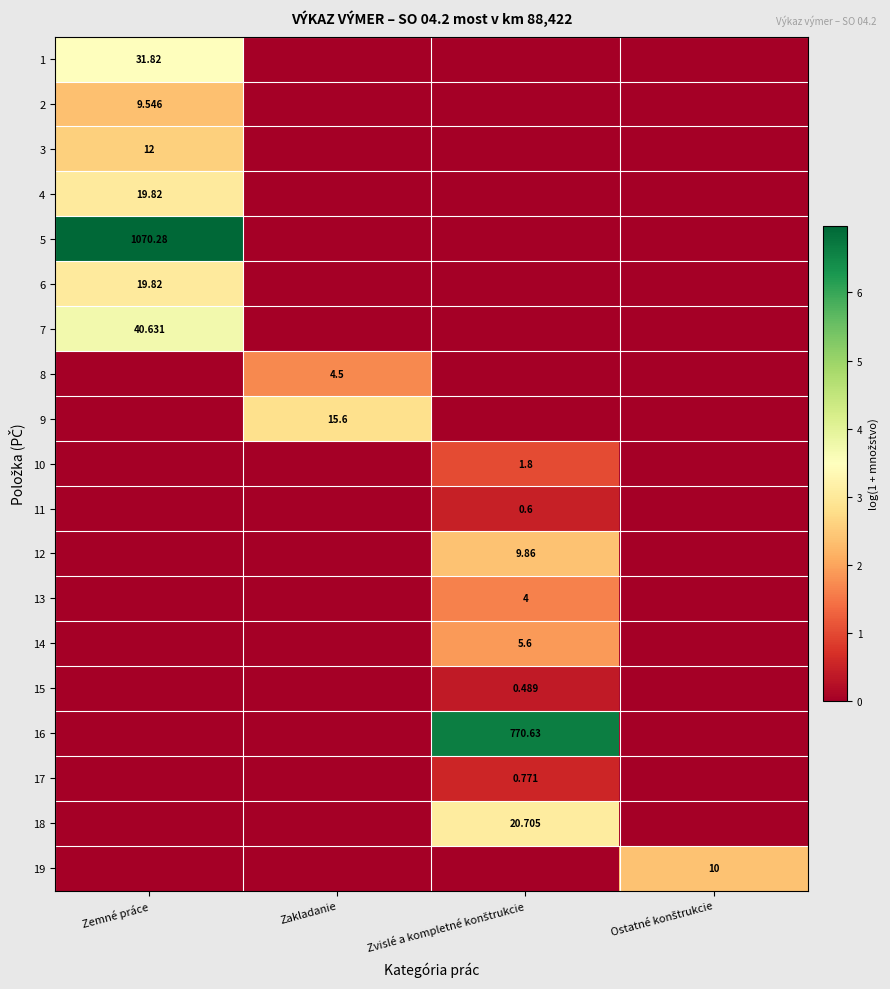

Which series has the widest spread of values?

5